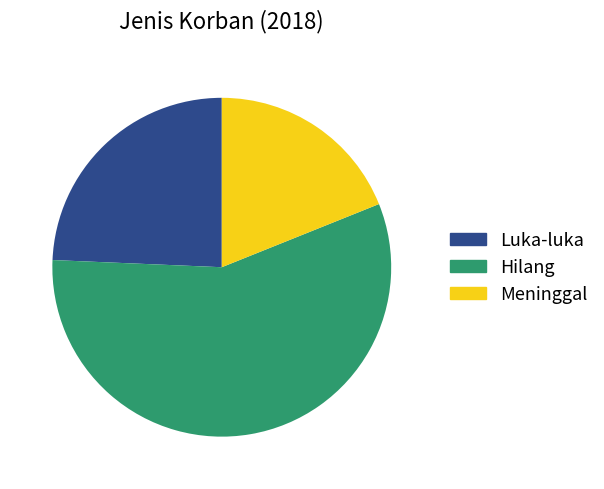

True or false: Hilang accounts for 57% of the total.

True